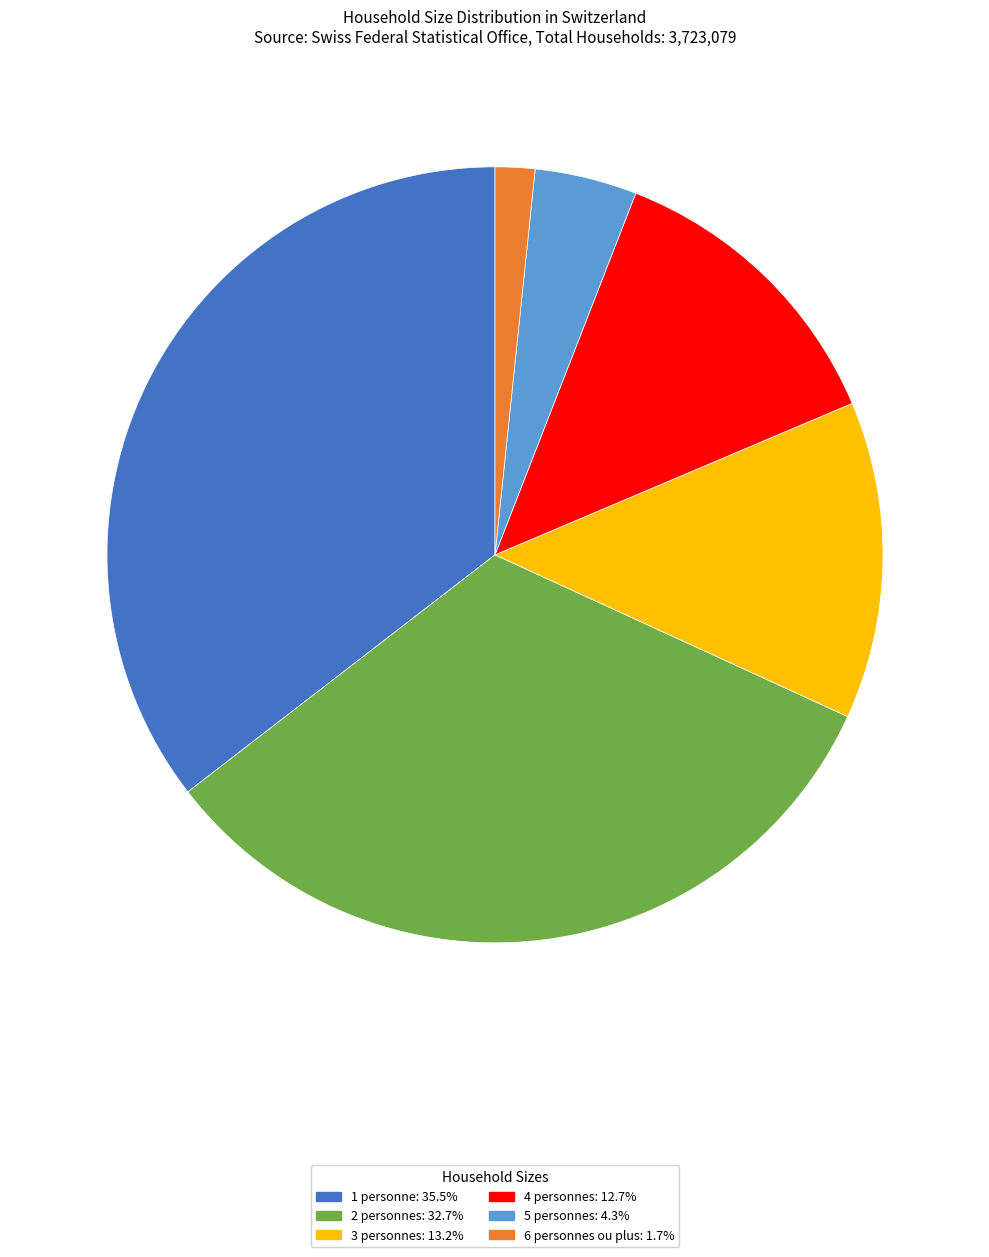

Count the number of slices in the pie.

6